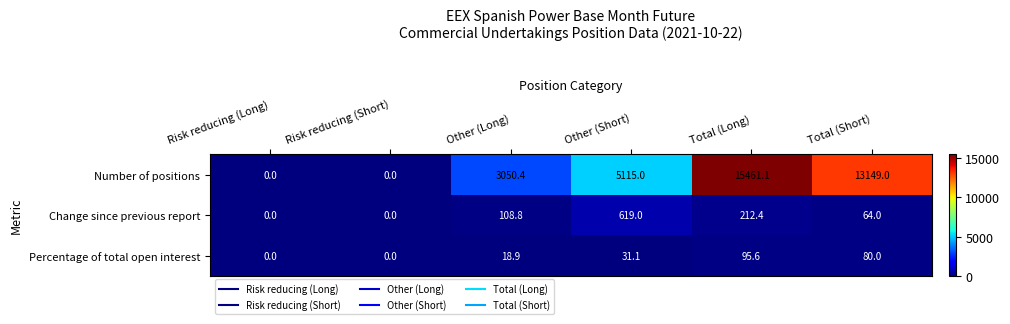

Is it true that Number of positions equals 0.0 at Risk reducing (Short)?

True